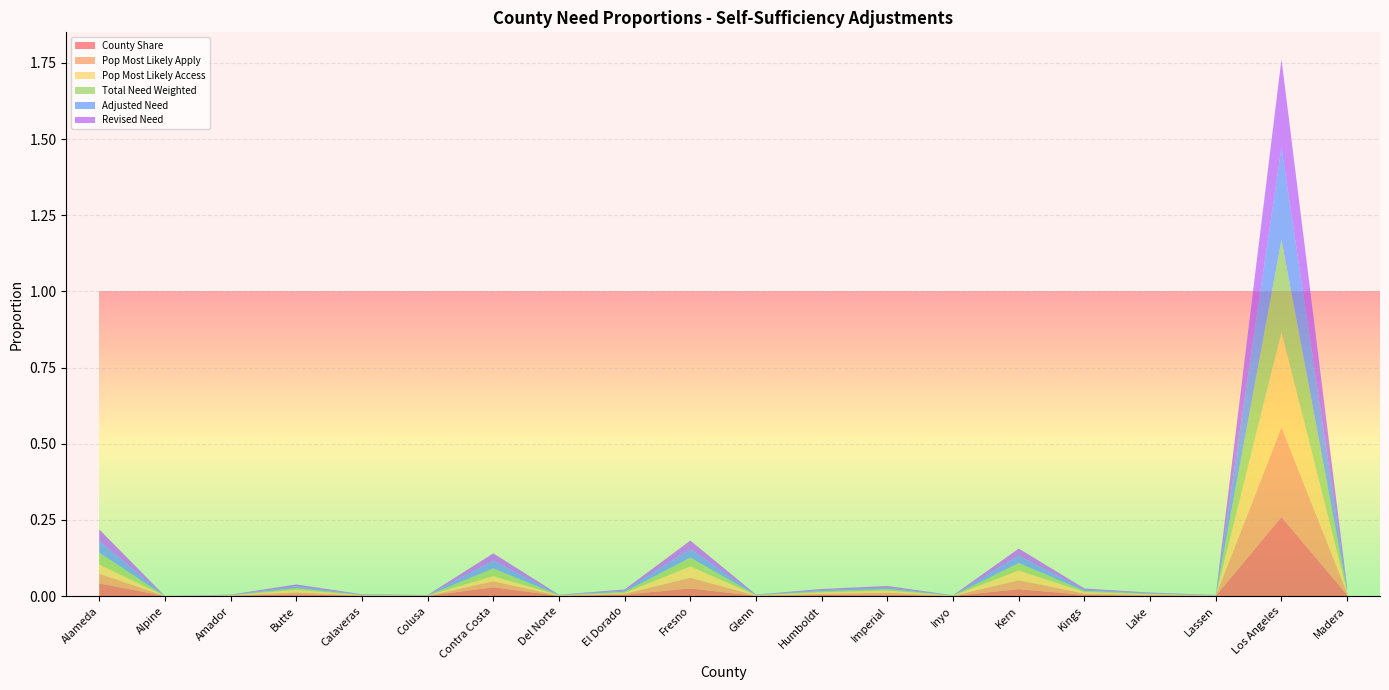

Reading left to right, list all the values displayed in this chart.

County Share: Alameda=0.0	Alpine=0.0	Amador=0.0	Butte=0.0	Calaveras=0.0	Colusa=0.0	Contra Costa=0.0	Del Norte=0.0	El Dorado=0.0	Fresno=0.0	Glenn=0.0	Humboldt=0.0	Imperial=0.0	Inyo=0.0	Kern=0.0	Kings=0.0	Lake=0.0	Lassen=0.0	Los Angeles=0.3	Madera=0.0
Pop Most Likely Apply: Alameda=0.0	Alpine=0.0	Amador=0.0	Butte=0.0	Calaveras=0.0	Colusa=0.0	Contra Costa=0.0	Del Norte=0.0	El Dorado=0.0	Fresno=0.0	Glenn=0.0	Humboldt=0.0	Imperial=0.0	Inyo=0.0	Kern=0.0	Kings=0.0	Lake=0.0	Lassen=0.0	Los Angeles=0.3	Madera=0.0
Pop Most Likely Access: Alameda=0.0	Alpine=0.0	Amador=0.0	Butte=0.0	Calaveras=0.0	Colusa=0.0	Contra Costa=0.0	Del Norte=0.0	El Dorado=0.0	Fresno=0.0	Glenn=0.0	Humboldt=0.0	Imperial=0.0	Inyo=0.0	Kern=0.0	Kings=0.0	Lake=0.0	Lassen=0.0	Los Angeles=0.3	Madera=0.0
Total Need Weighted: Alameda=0.0	Alpine=0.0	Amador=0.0	Butte=0.0	Calaveras=0.0	Colusa=0.0	Contra Costa=0.0	Del Norte=0.0	El Dorado=0.0	Fresno=0.0	Glenn=0.0	Humboldt=0.0	Imperial=0.0	Inyo=0.0	Kern=0.0	Kings=0.0	Lake=0.0	Lassen=0.0	Los Angeles=0.3	Madera=0.0
Adjusted Need: Alameda=0.0	Alpine=0.0	Amador=0.0	Butte=0.0	Calaveras=0.0	Colusa=0.0	Contra Costa=0.0	Del Norte=0.0	El Dorado=0.0	Fresno=0.0	Glenn=0.0	Humboldt=0.0	Imperial=0.0	Inyo=0.0	Kern=0.0	Kings=0.0	Lake=0.0	Lassen=0.0	Los Angeles=0.3	Madera=0.0
Revised Need: Alameda=0.0	Alpine=0.0	Amador=0.0	Butte=0.0	Calaveras=0.0	Colusa=0.0	Contra Costa=0.0	Del Norte=0.0	El Dorado=0.0	Fresno=0.0	Glenn=0.0	Humboldt=0.0	Imperial=0.0	Inyo=0.0	Kern=0.0	Kings=0.0	Lake=0.0	Lassen=0.0	Los Angeles=0.3	Madera=0.0